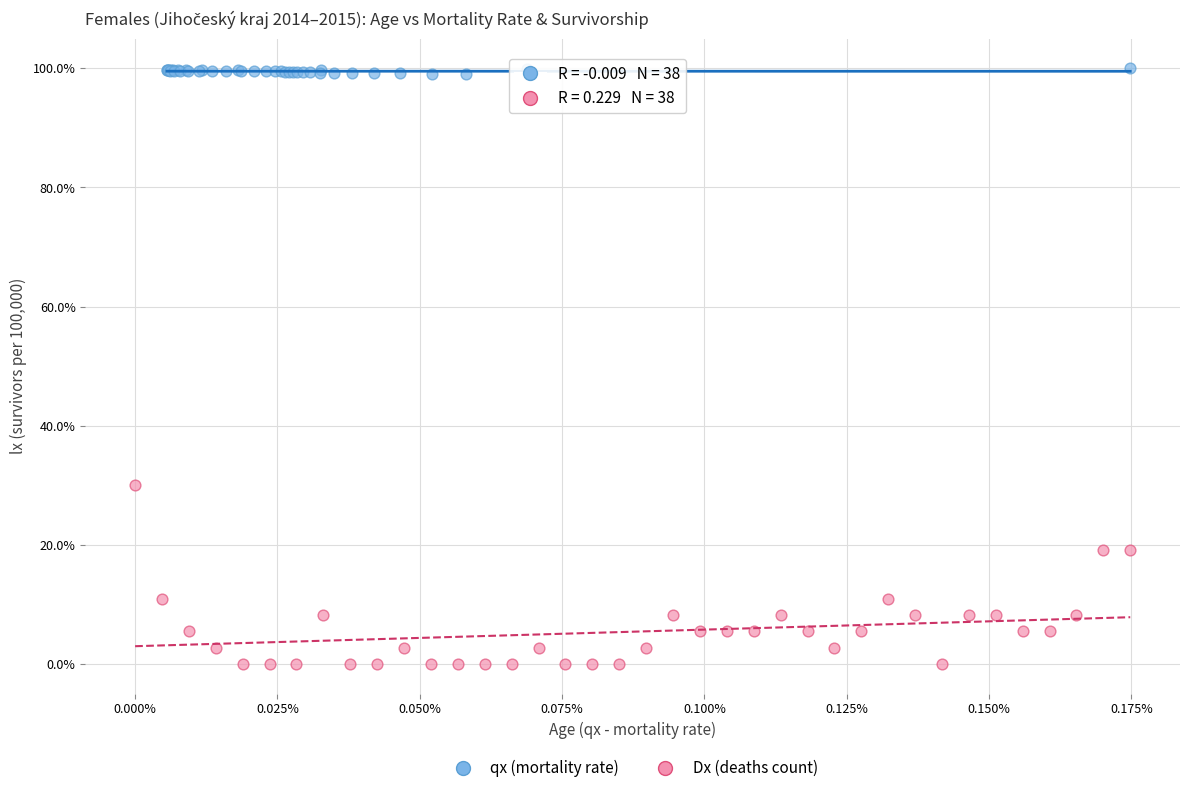

Which series contains the lowest Y value?

Dx (deaths count)